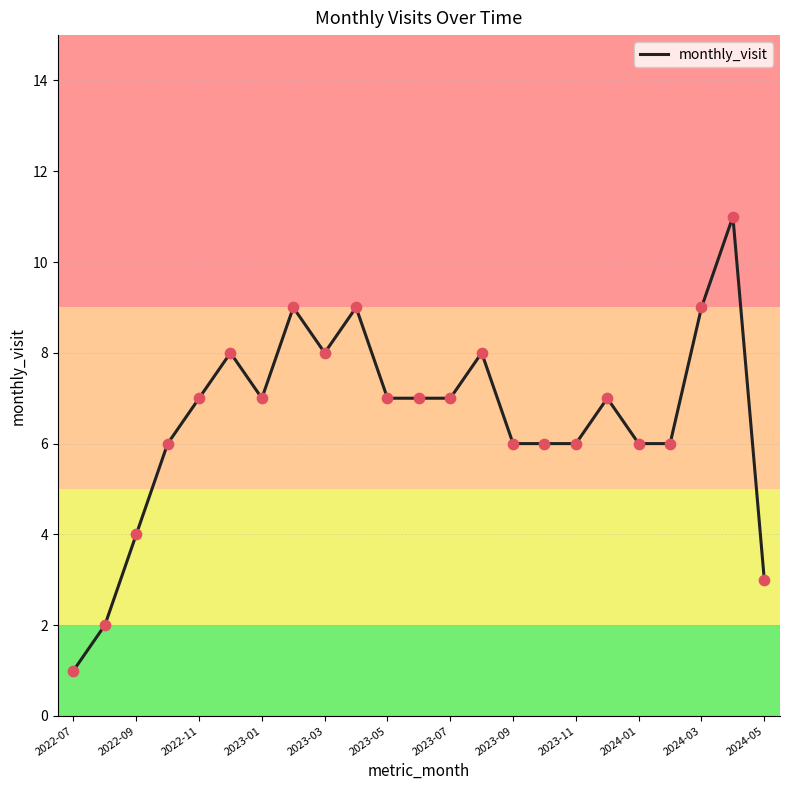

What is the greatest value displayed?

11